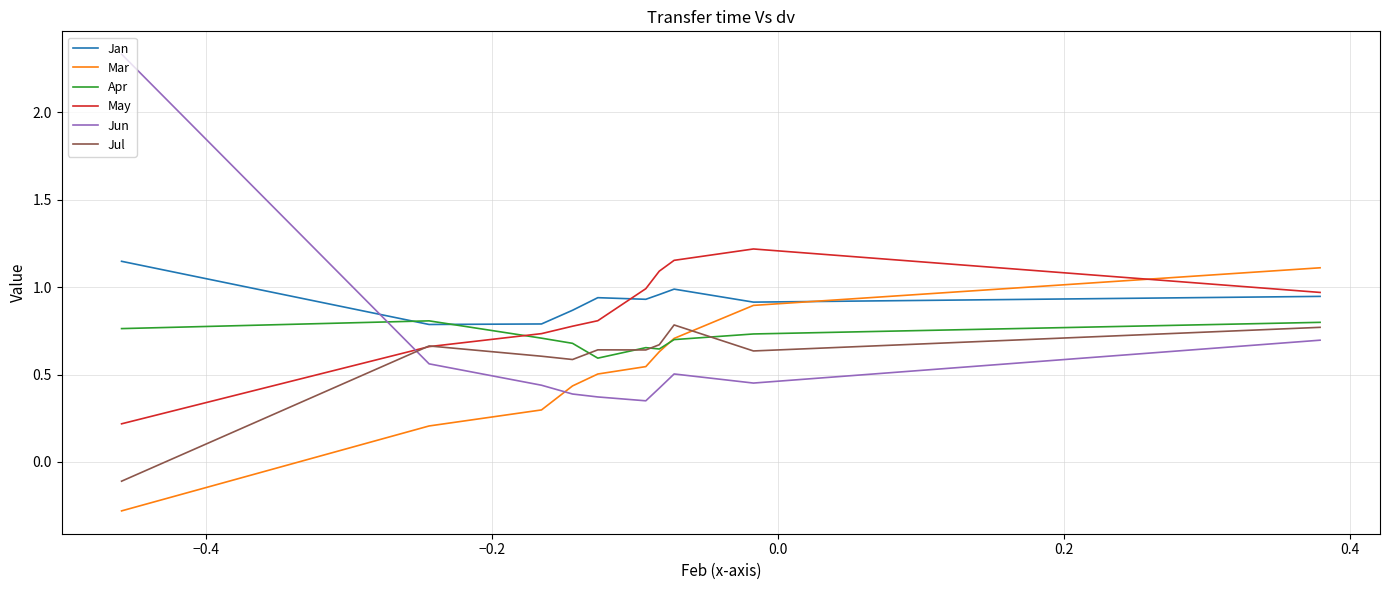

What is the minimum value shown in the chart?

-0.3